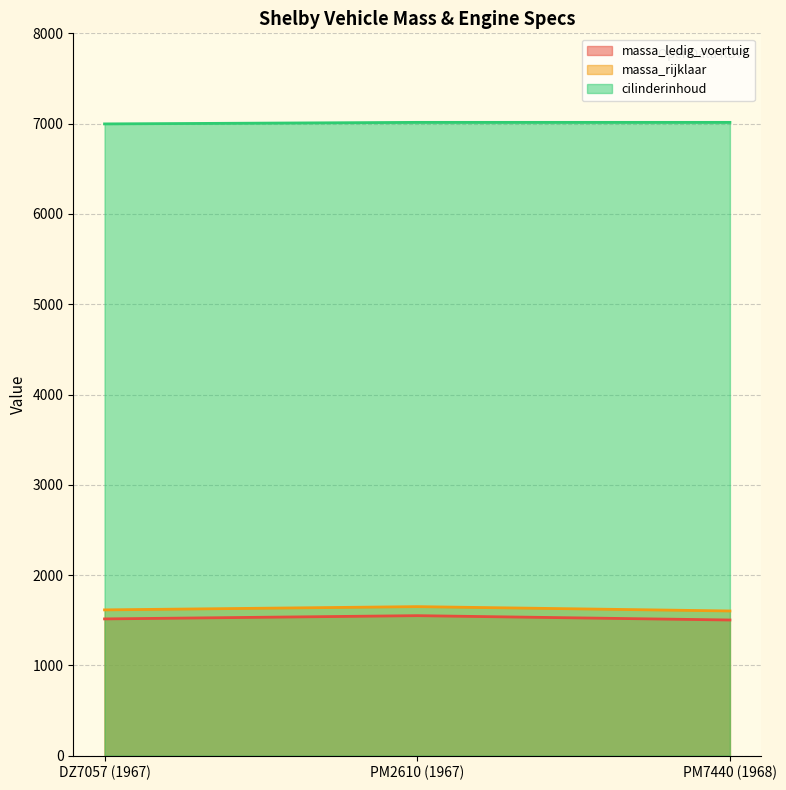

What is the sum of all cilinderinhoud values?

21025